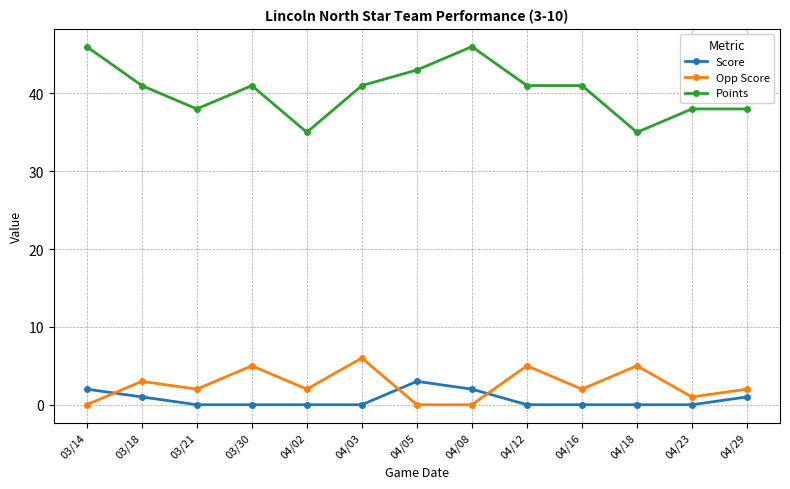

What is the greatest value displayed?

46